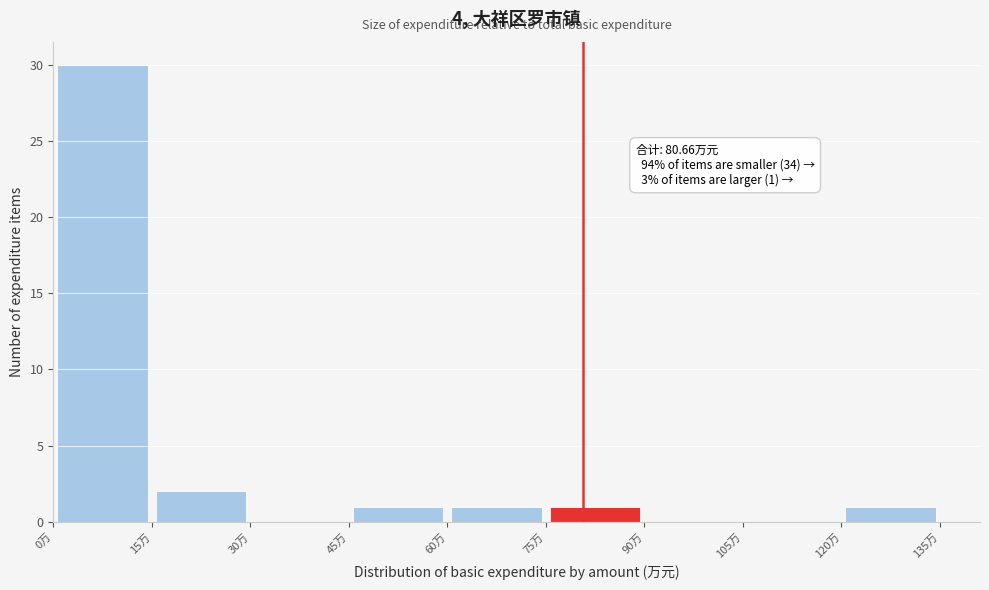

Over which range of the x-axis is the bar tallest?

0 to 15